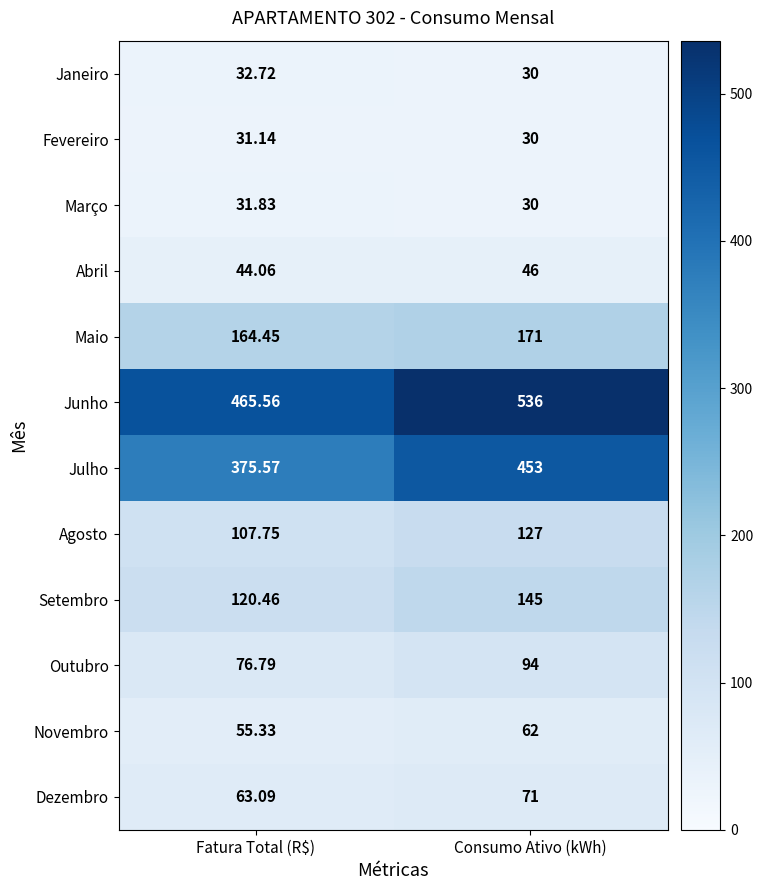

Rank the categories by Janeiro value from lowest to highest.

Consumo Ativo (kWh), Fatura Total (R$)